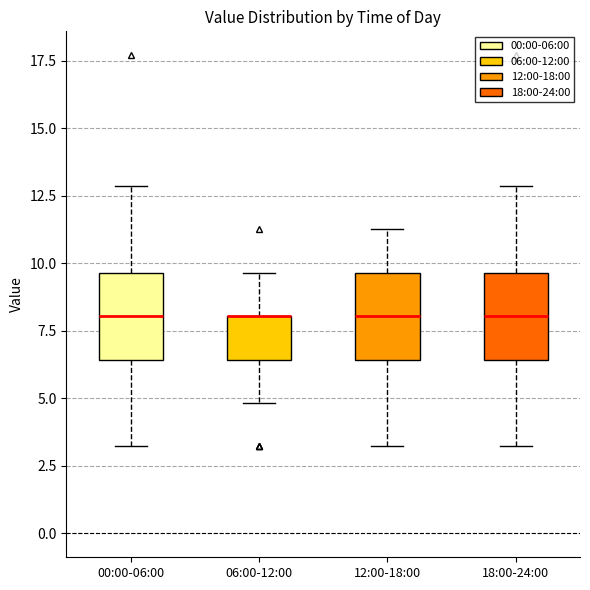

Where does the upper whisker of the box for 12:00-18:00 end on the y-axis? The values are not printed on the chart, so give them approximately, as read against the axis.

11.5